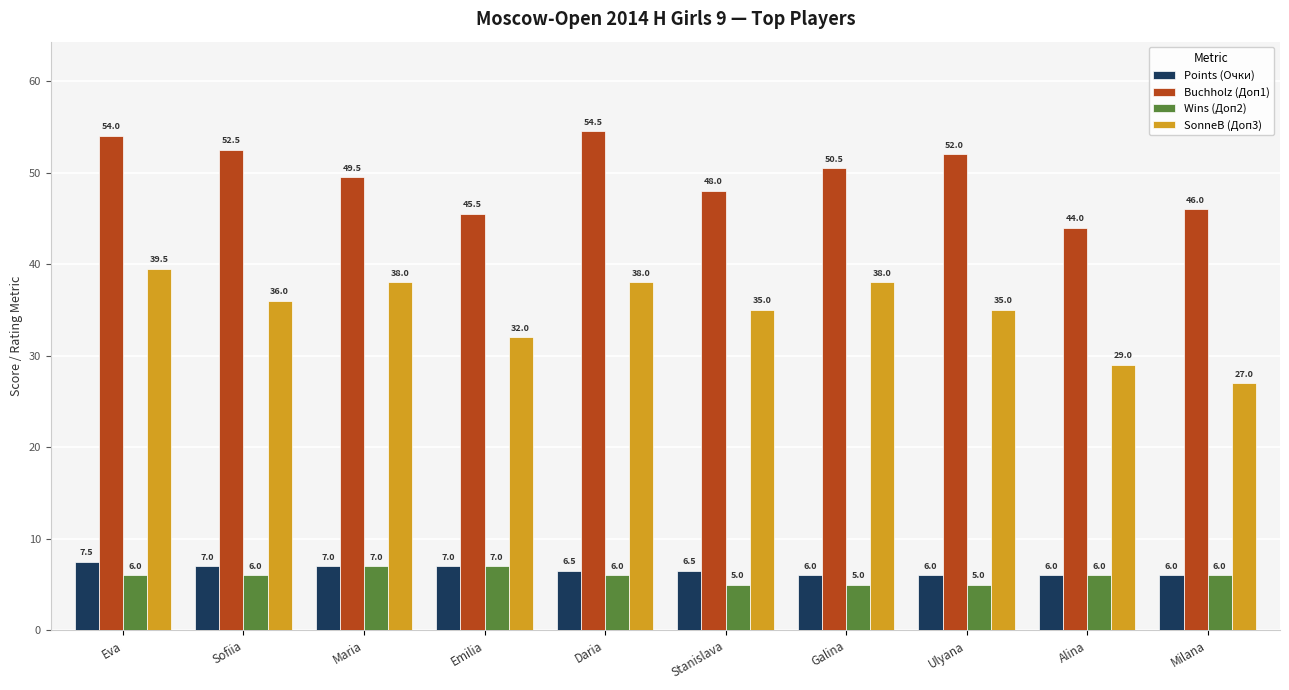

Reading left to right, extract all data points from this chart.

Points (Очки): 7.5	7.0	7.0	7.0	6.5	6.5	6.0	6.0	6.0	6.0
Buchholz (Доп1): 54.0	52.5	49.5	45.5	54.5	48.0	50.5	52.0	44.0	46.0
Wins (Доп2): 6.0	6.0	7.0	7.0	6.0	5.0	5.0	5.0	6.0	6.0
SonneB (Доп3): 39.5	36.0	38.0	32.0	38.0	35.0	38.0	35.0	29.0	27.0